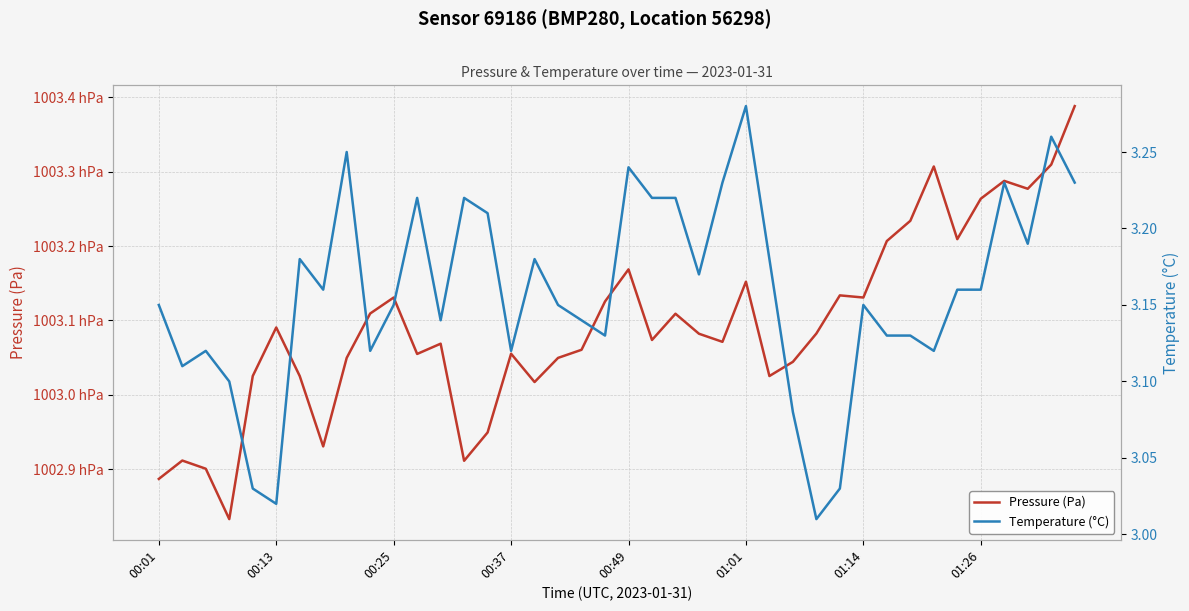

Rank the series by their average value, from highest to lowest.

Pressure (Pa), Temperature (°C)